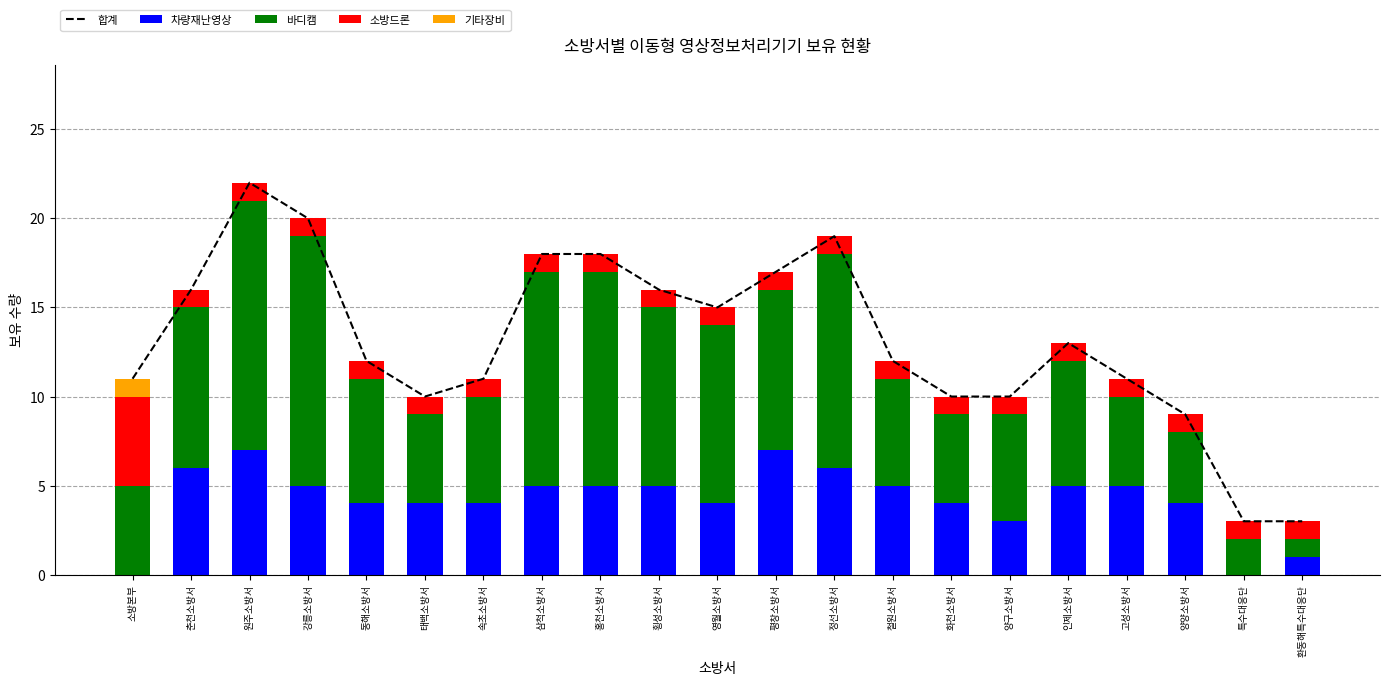

The value of 소방드론 at 동해소방서 is 2. True or false?

False